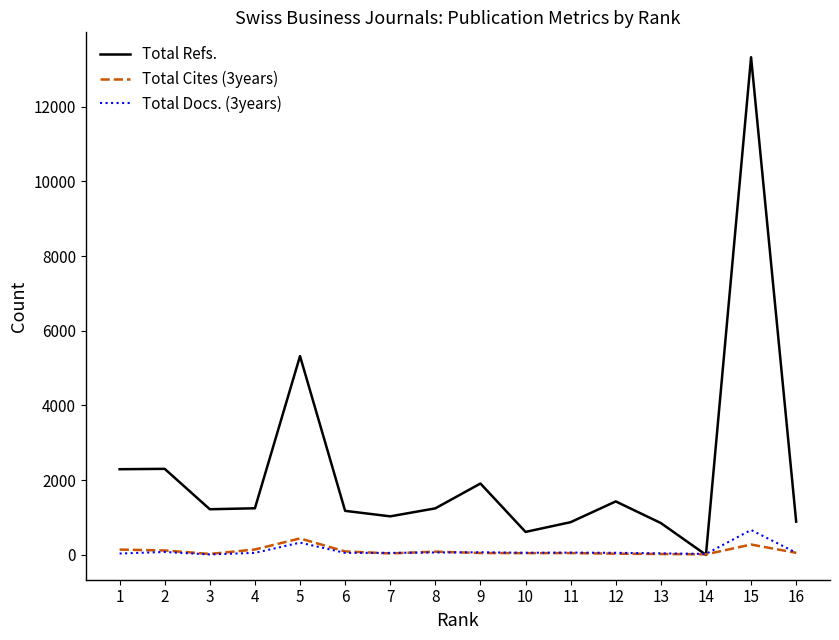

At which label does Total Docs. (3years) reach its peak?

15